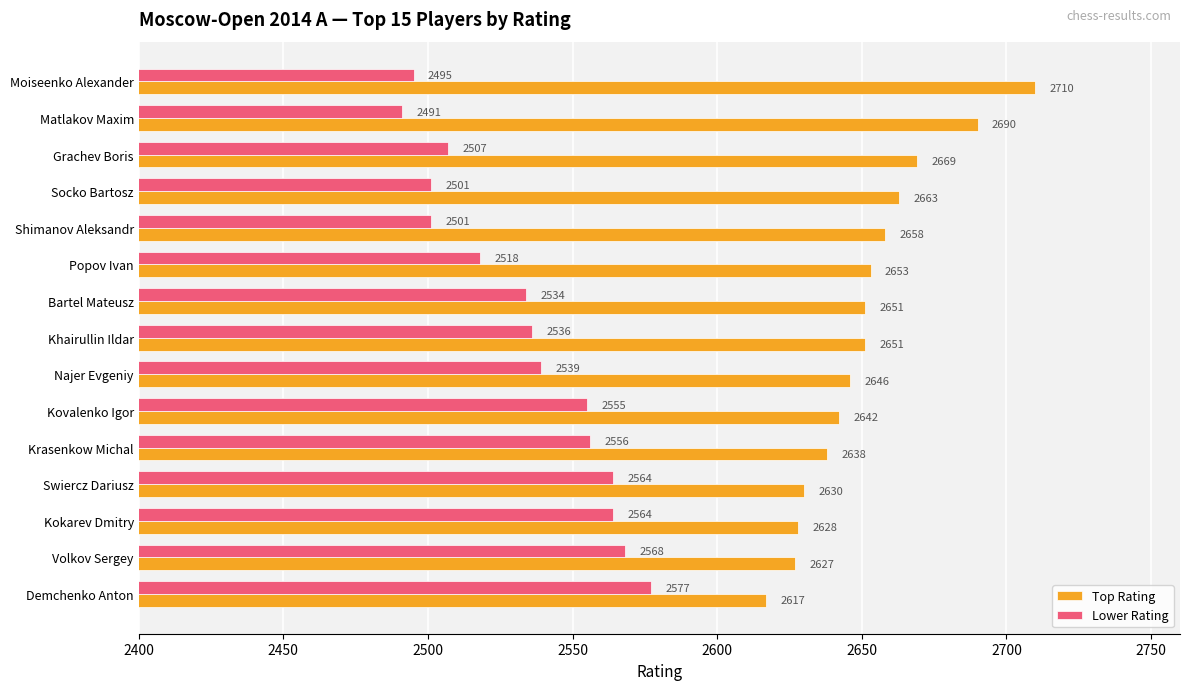

At which category does the chart reach its minimum across all series?

Matlakov Maxim